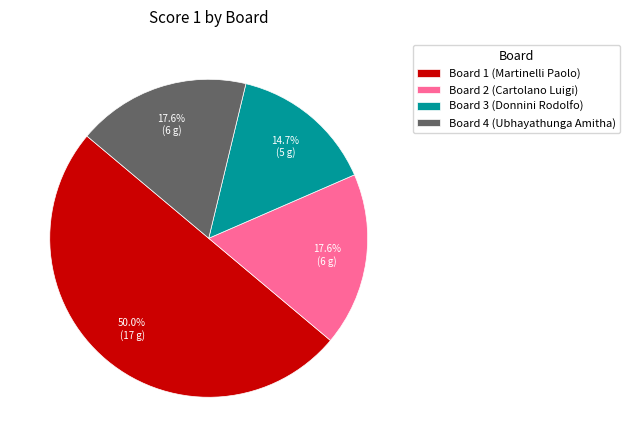

Which has a higher value, Board 1 (Martinelli Paolo) or Board 2 (Cartolano Luigi)?

Board 1 (Martinelli Paolo)